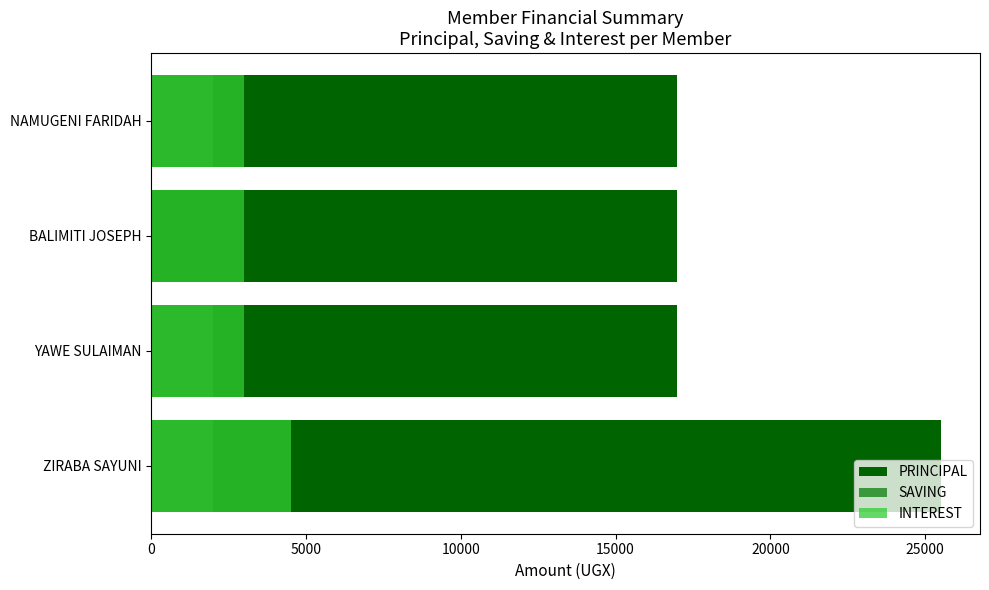

Between 5000 and 15000, which series saw the biggest shift?

PRINCIPAL